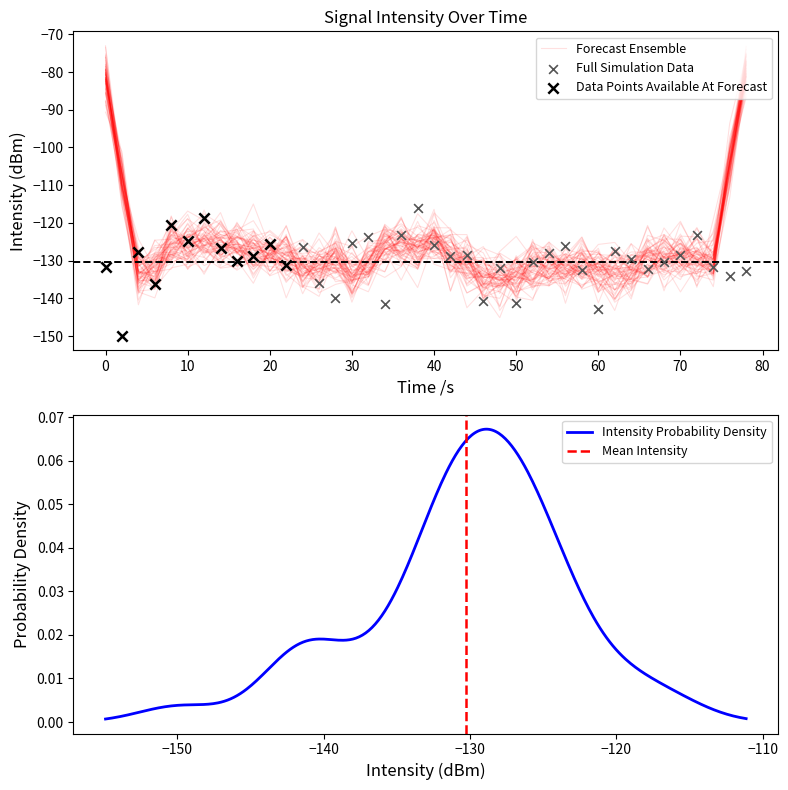

What is the change in value from 80 to 20?

+3.1